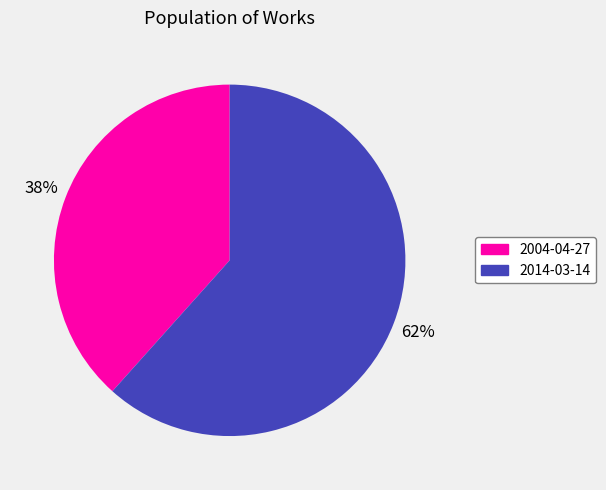

What is the smallest slice in the pie chart?

2004-04-27